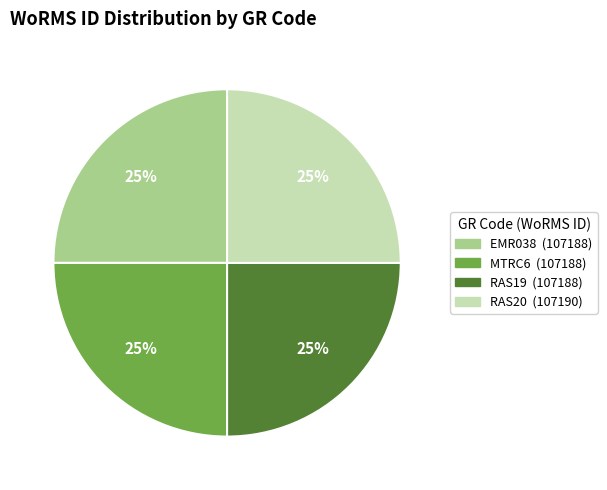

What percentage is the RAS19 slice, to the nearest percent?

25%